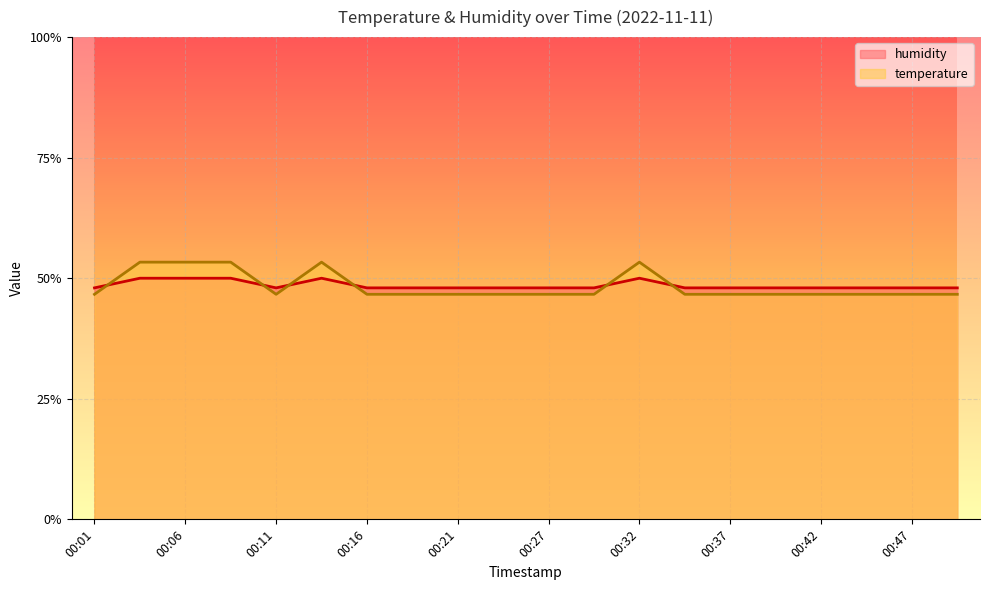

At which category does the chart reach its peak across all series?

00:03